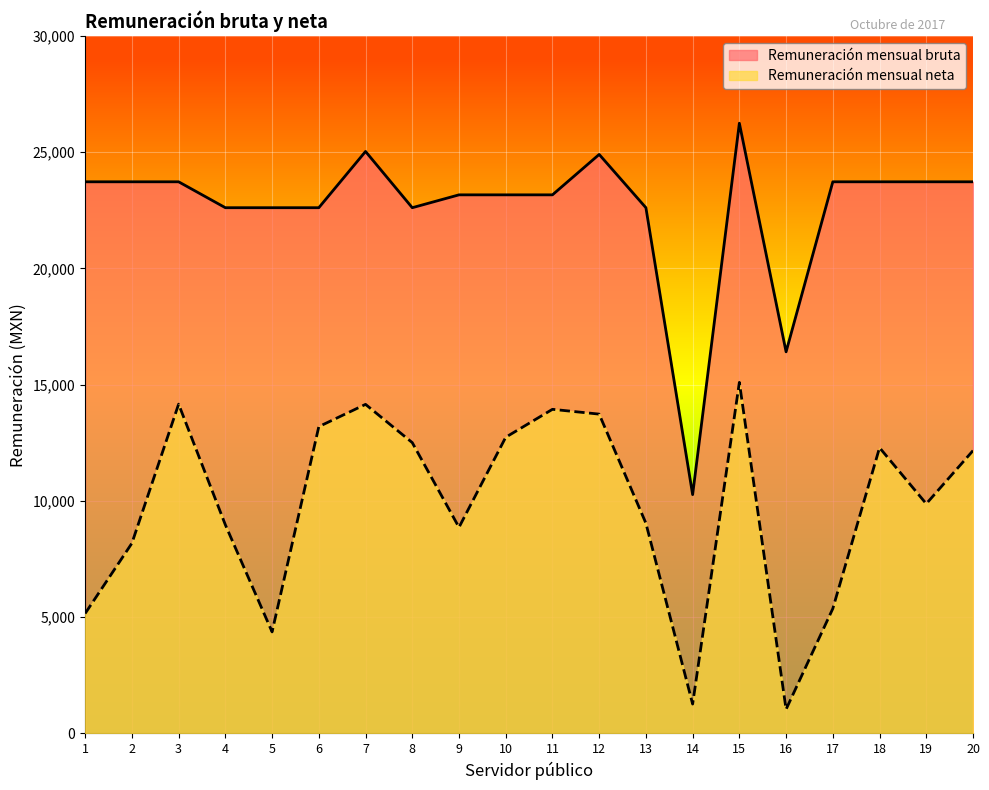

What is the lowest value of the Remuneración mensual neta series?

1036.2